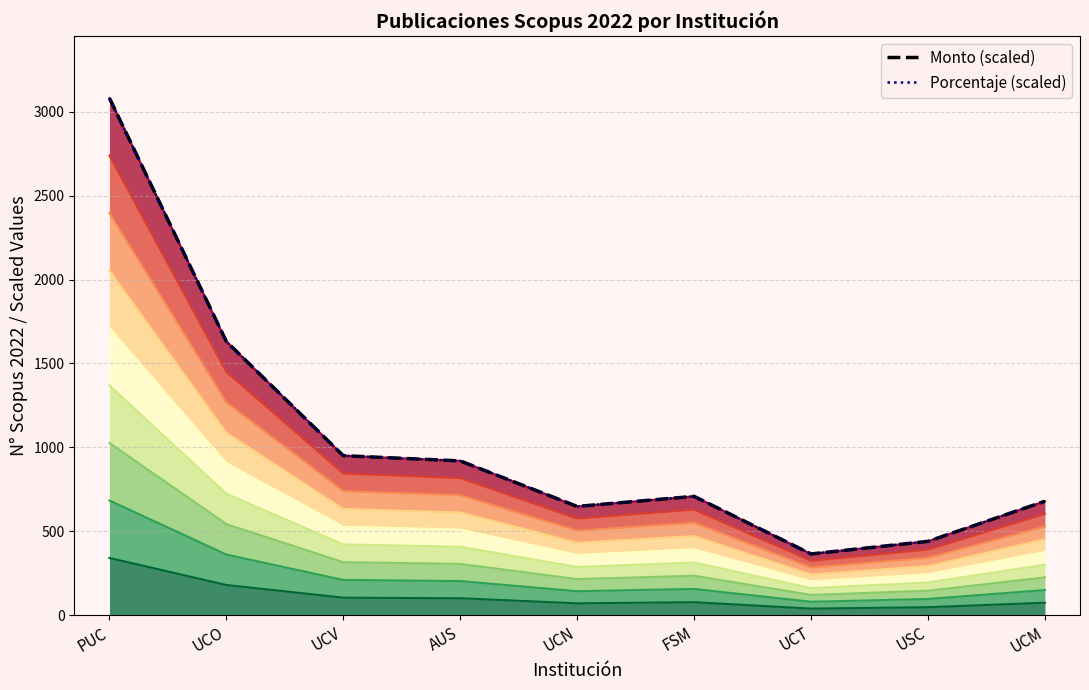

Rank the series by their maximum value, from highest to lowest.

Monto (scaled), Porcentaje (scaled)